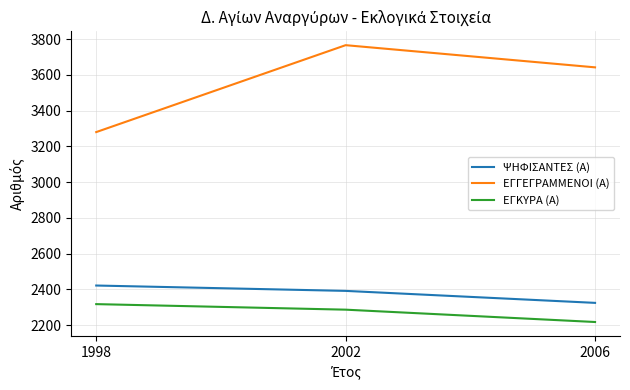

What is the maximum value for ΕΓΚΥΡΑ (Α)?

2318